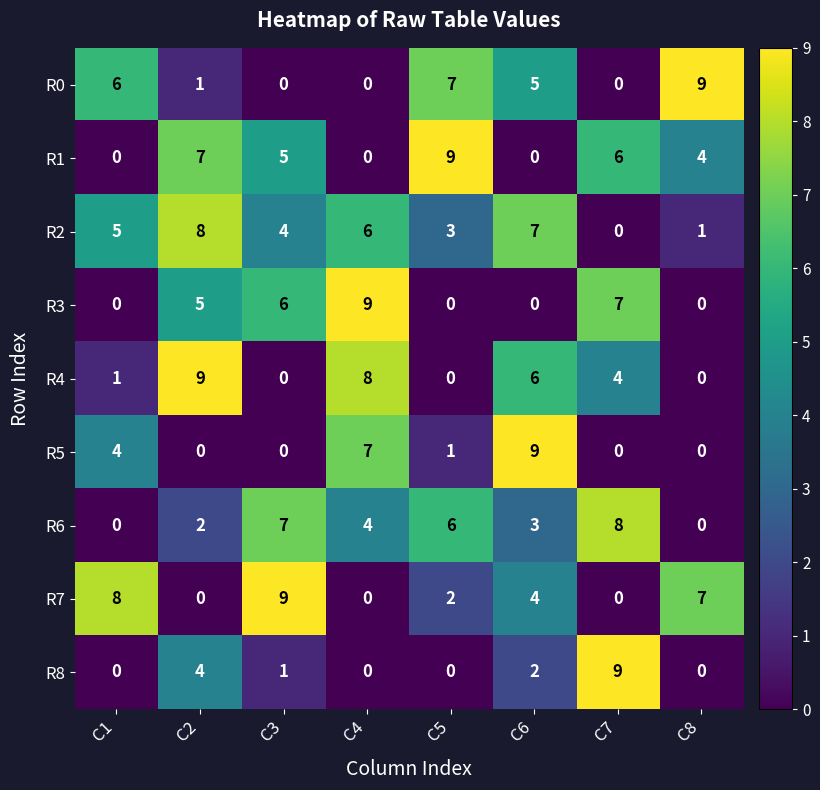

Read the R3 value at C4.

9